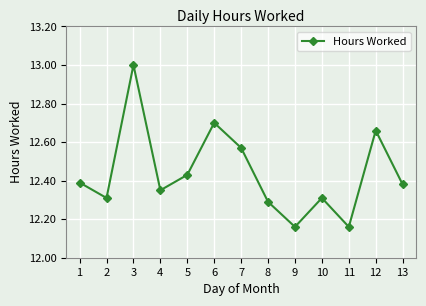

Which category has the highest value across all series?

3